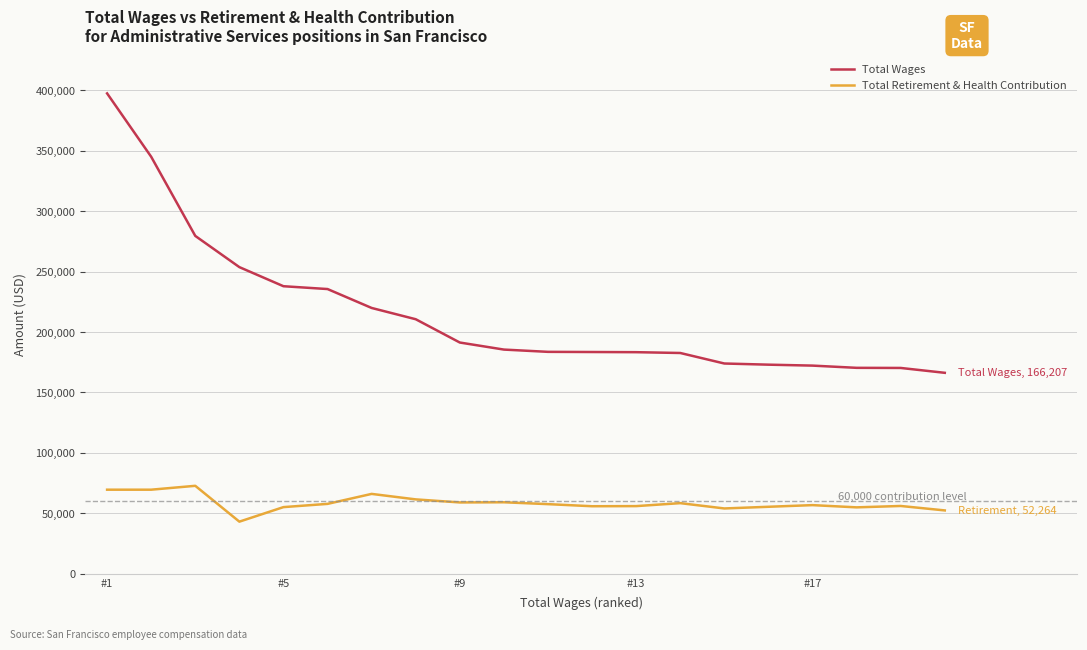

True or false: Total Retirement & Health Contribution and Total Wages cross at least once.

False